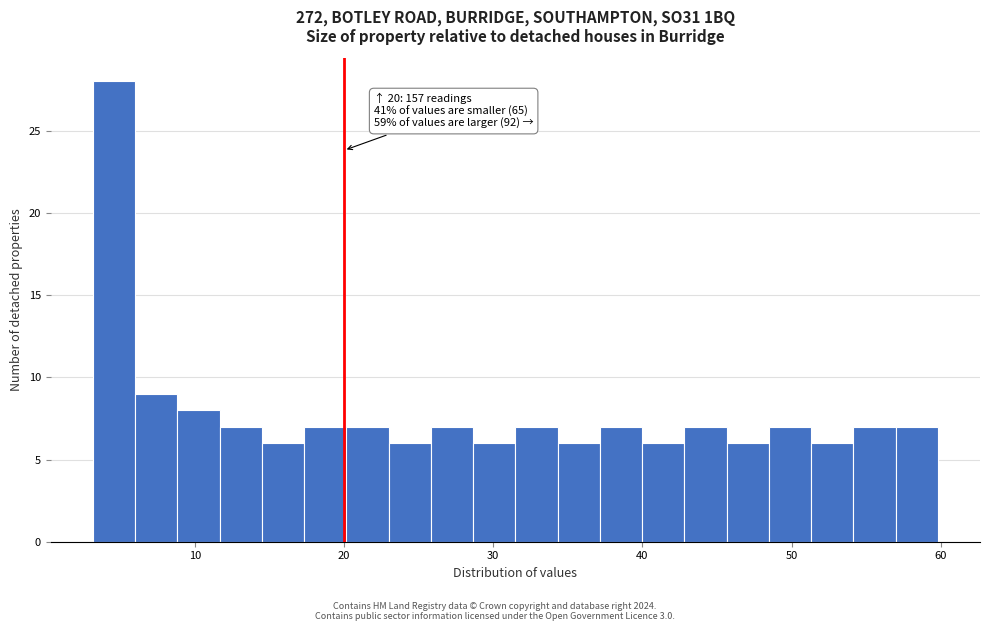

Around what value on the x-axis is the tallest bar? Give the approximate position of its centre, as read against the axis.

5